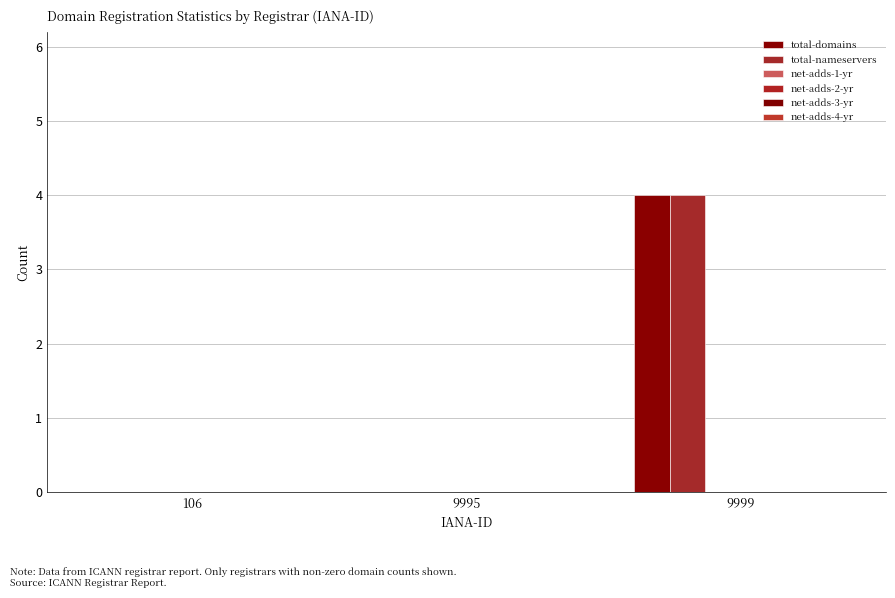

What is the difference between the maximum and minimum values in the total-nameservers series?

4